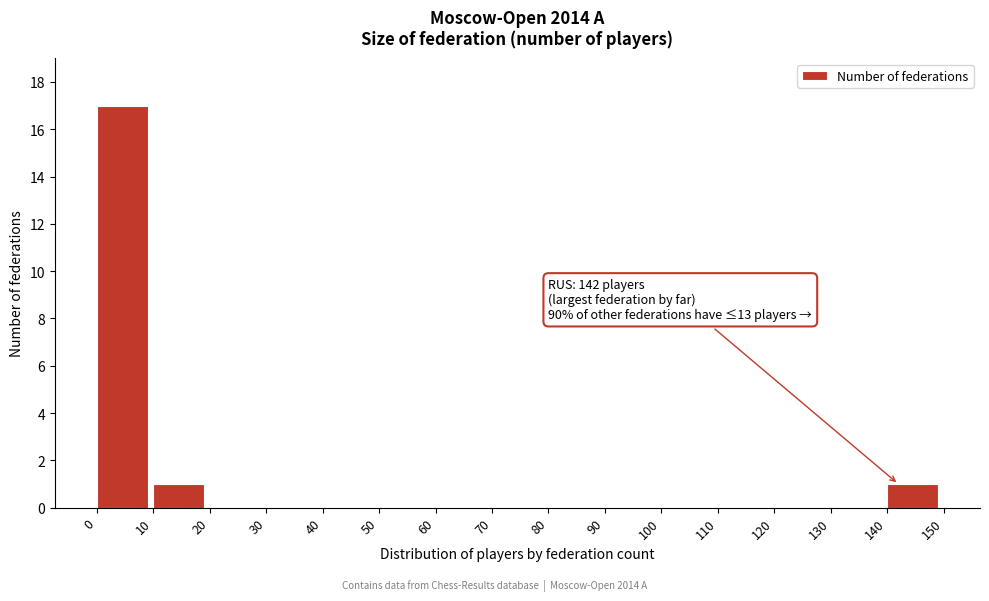

Over which range of the x-axis is the bar tallest?

0 to 10